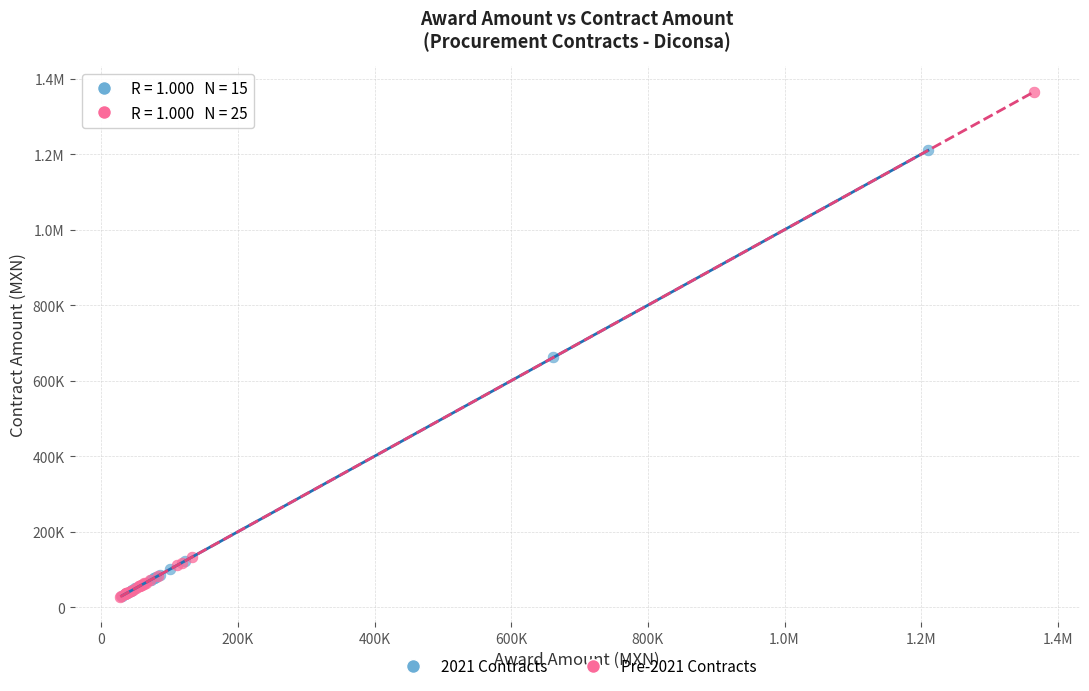

What are all the series names shown in the legend?

2021 Contracts, Pre-2021 Contracts